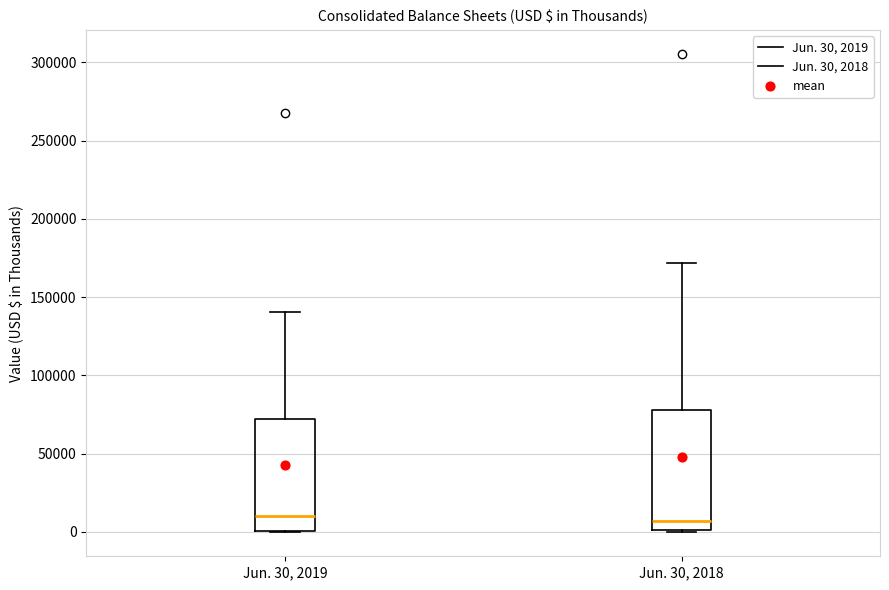

Reading left to right, read every box against the y-axis: the position of its median line, the range the box covers, and the ends of its whiskers. The values are not printed on the chart, so give them approximately, as read against the axis.

Jun. 30, 2019: median 10000, box 0 to 70000, whiskers 0 to 140000
Jun. 30, 2018: median 5000, box 0 to 80000, whiskers 0 to 170000